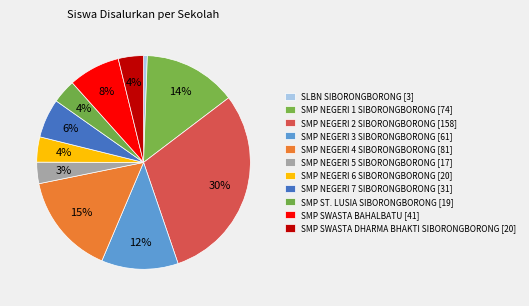

How many slices are in this pie chart?

11